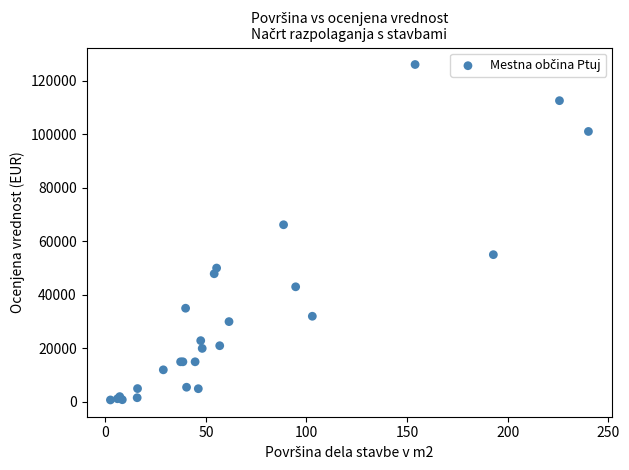

What Y value in the scatter plot is closest to 63375?

66167.5